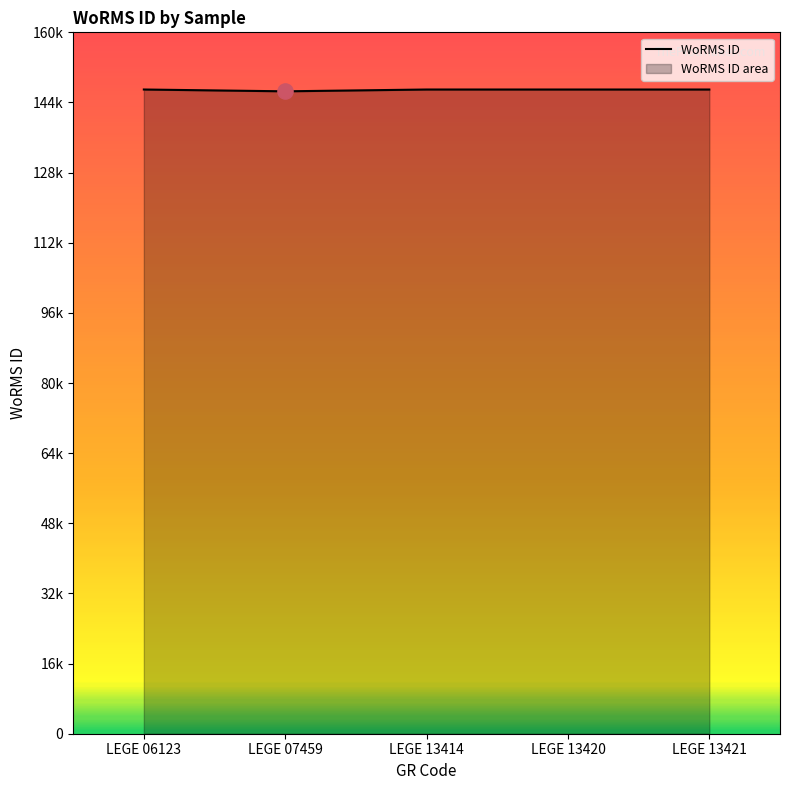

What is the change in value from LEGE 06123 to LEGE 13414?

-1